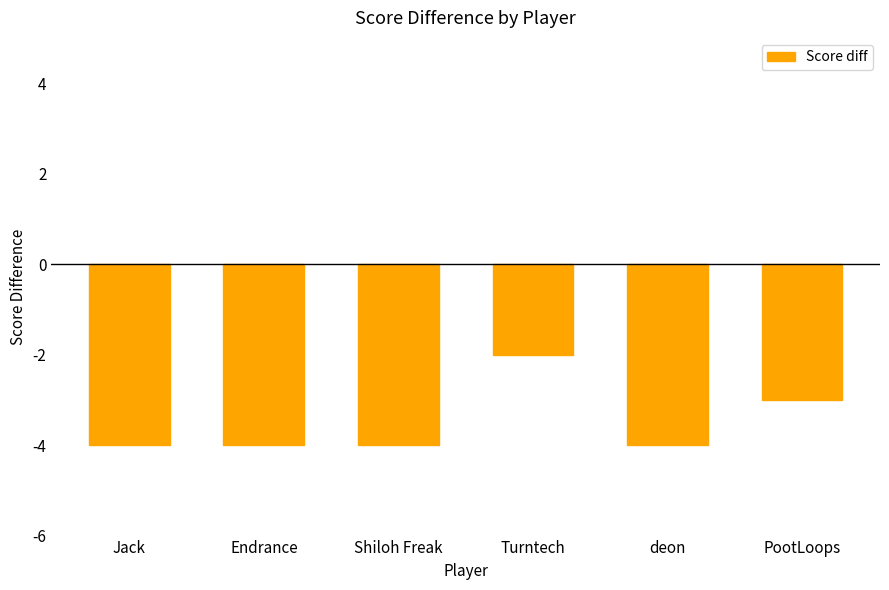

Between deon and Turntech, which is larger?

Turntech